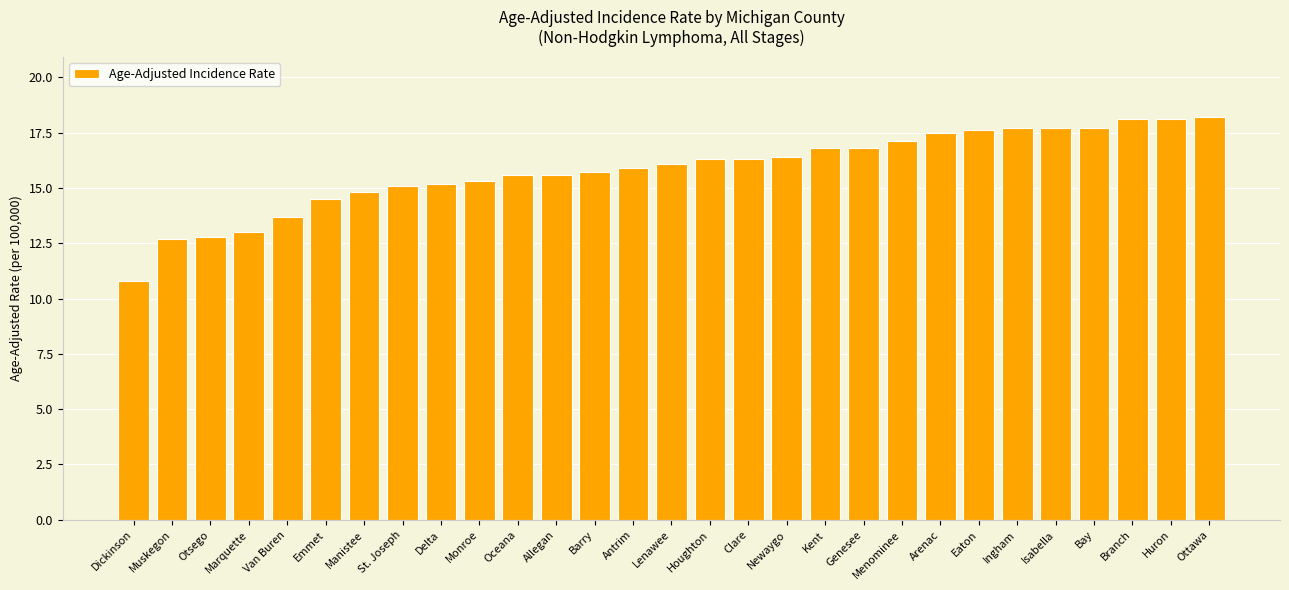

Reading left to right, list all the values displayed in this chart.

10.8	12.7	12.8	13.0	13.7	14.5	14.8	15.1	15.2	15.3	15.6	15.6	15.7	15.9	16.1	16.3	16.3	16.4	16.8	16.8	17.1	17.5	17.6	17.7	17.7	17.7	18.1	18.1	18.2